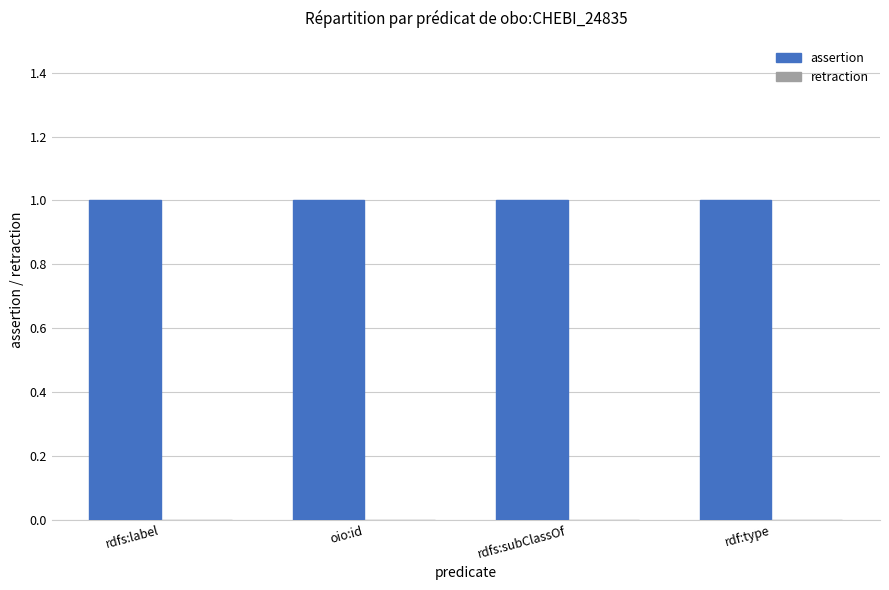

Which series has the largest total across all categories?

assertion